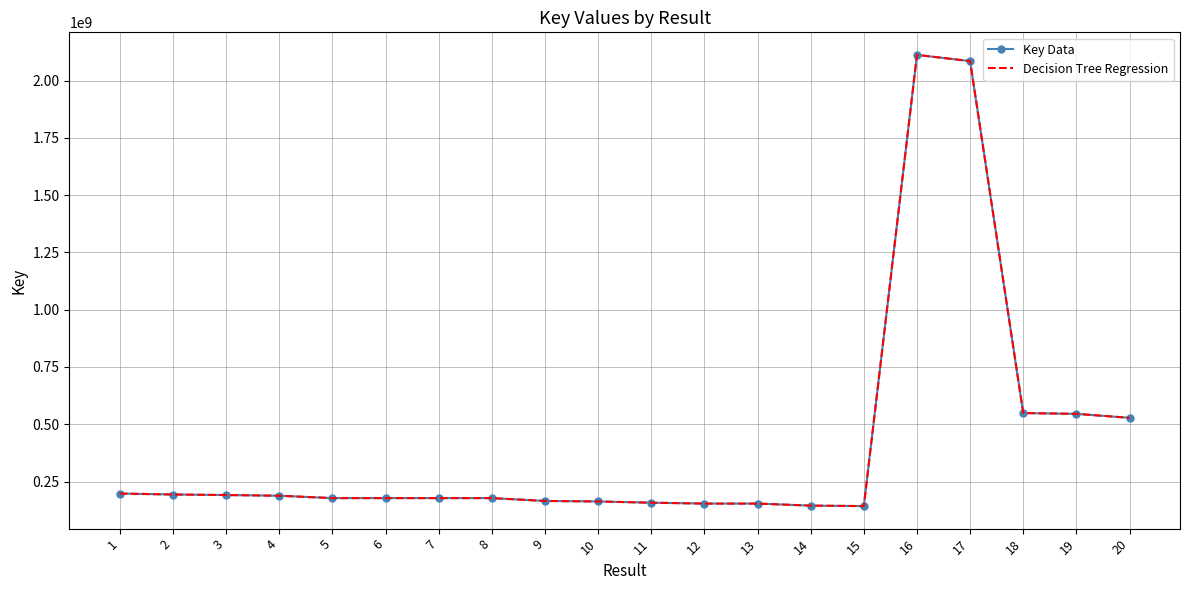

Reading right to left, list all the values displayed in this chart.

Key Data: 20=527909206	19=545435176	18=548838308	17=2084772060	16=2111817298	15=142950264	14=144856039	13=153790615	12=153790576	11=157659586	10=163107524	9=165267150	8=177716459	7=177716373	6=177716008	5=177716498	4=188052187	3=191156386	2=193419187	1=197599663
Decision Tree Regression: 20=527909206	19=545435176	18=548838308	17=2084772060	16=2111817298	15=142950264	14=144856039	13=153790615	12=153790576	11=157659586	10=163107524	9=165267150	8=177716459	7=177716373	6=177716008	5=177716498	4=188052187	3=191156386	2=193419187	1=197599663